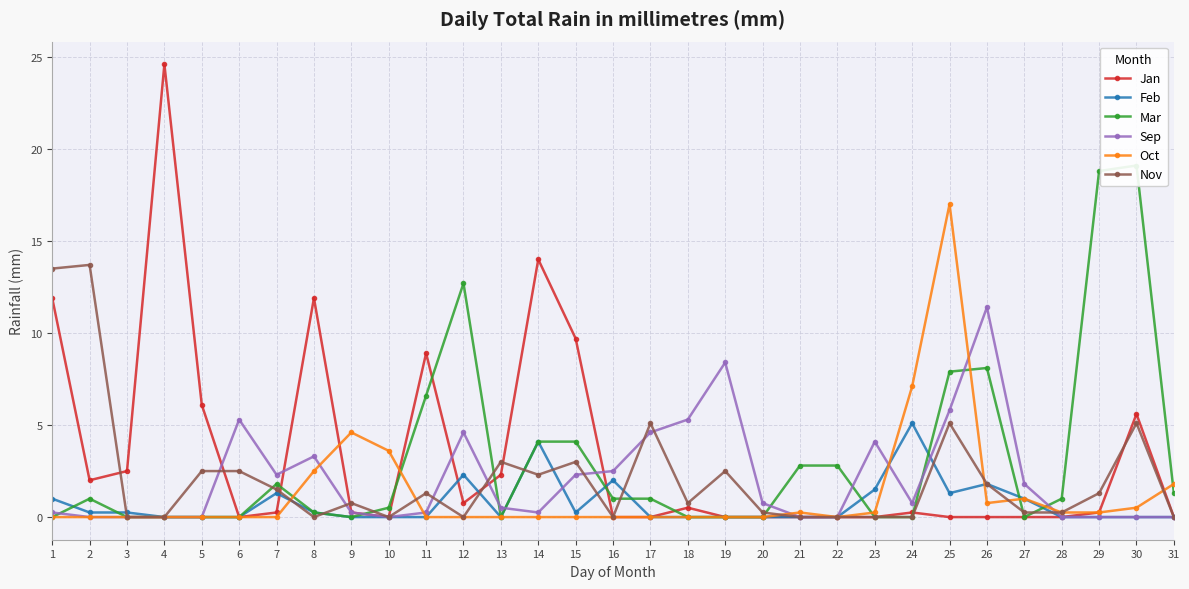

True or false: Sep has more than 1 points higher than both neighbors.

True